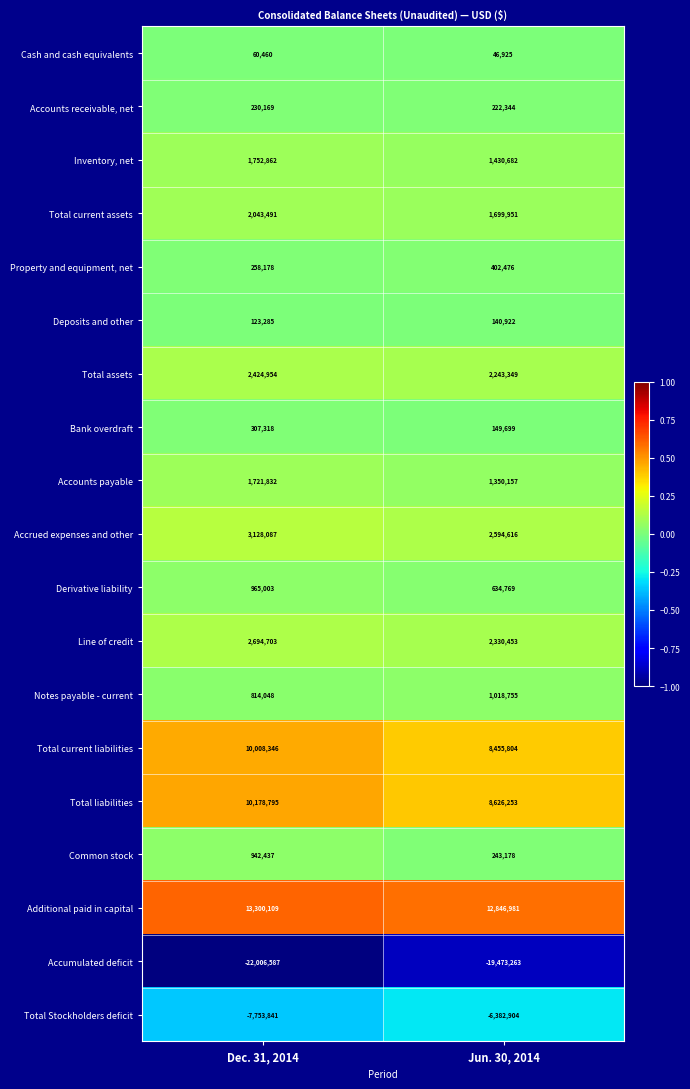

The Line of credit series shows 1280407 at Jun. 30, 2014. True or false?

False